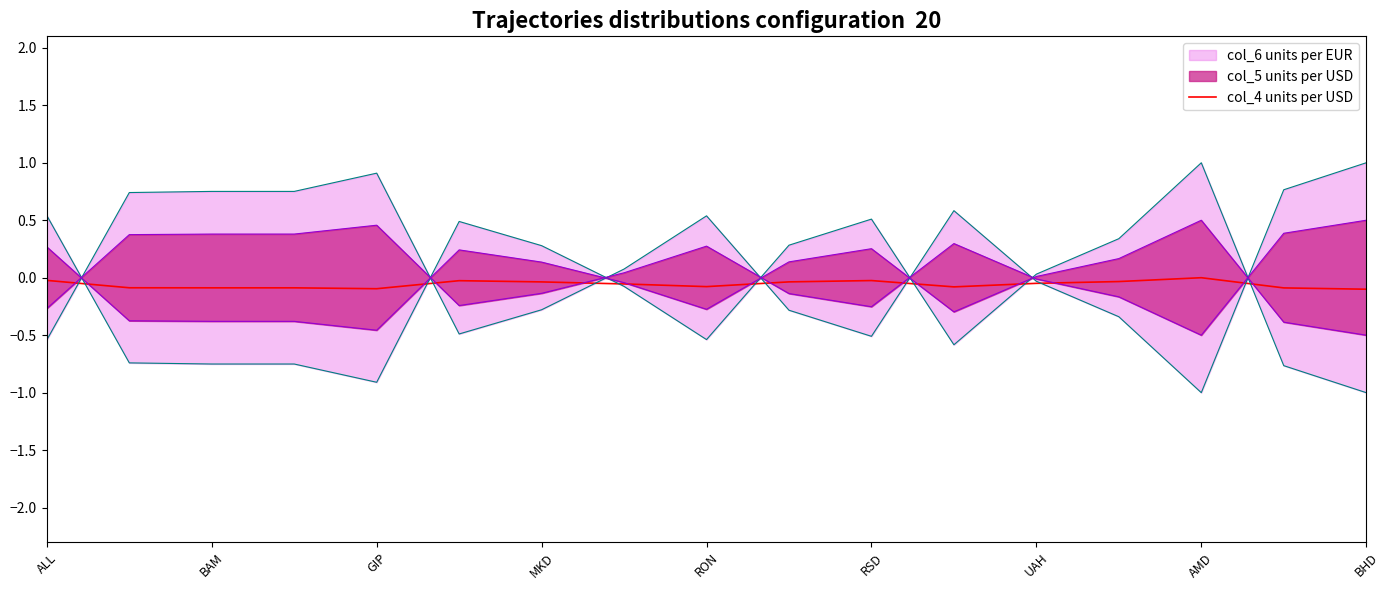

True or false: col_4 units per USD has a value of -0.0 at RSD.

True